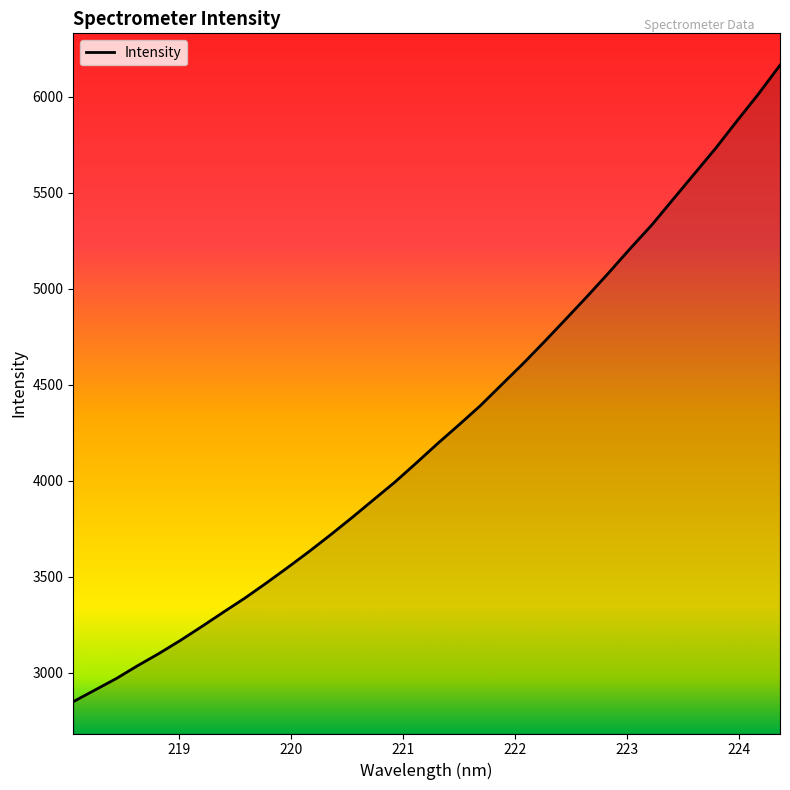

What is the difference between the maximum and minimum values?

3315.5